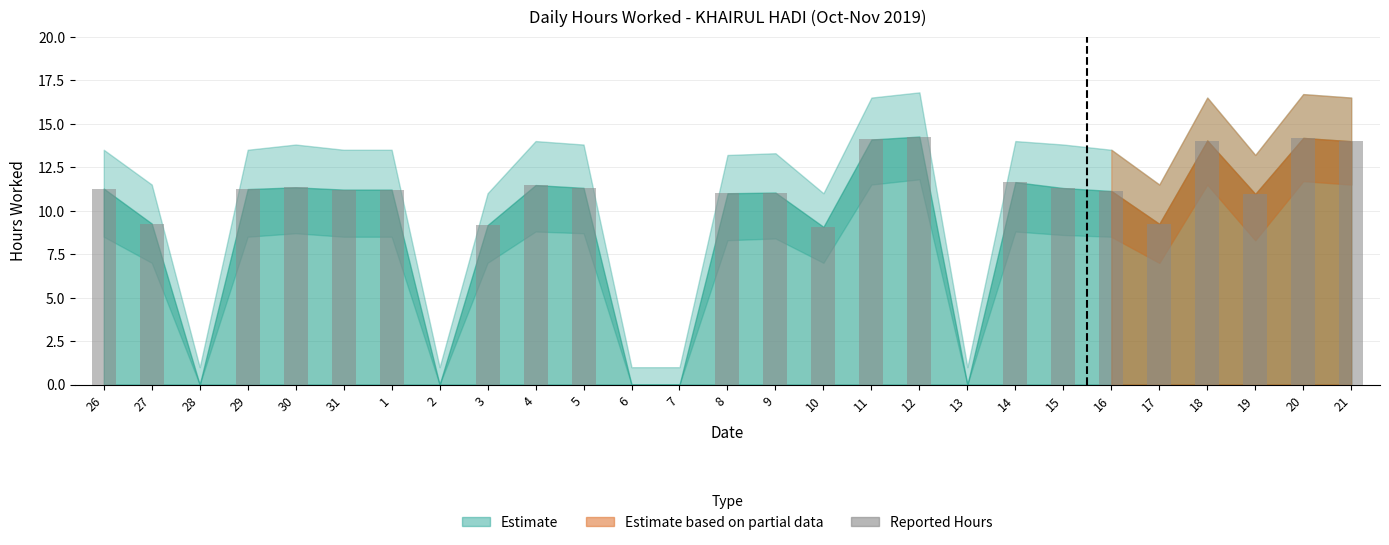

The chart shows a value of 11.3 at 5. True or false?

True